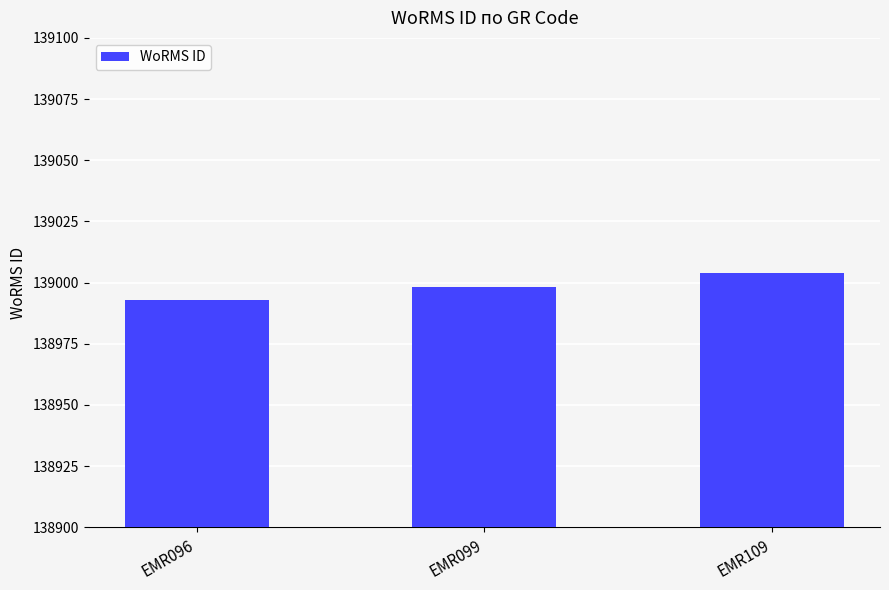

What is the value of the 1st bar from the left?

138993